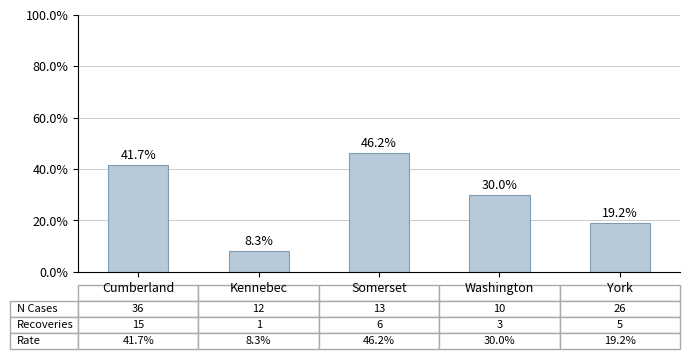

What is the ratio of the value at Kennebec to the value at York?

0.4